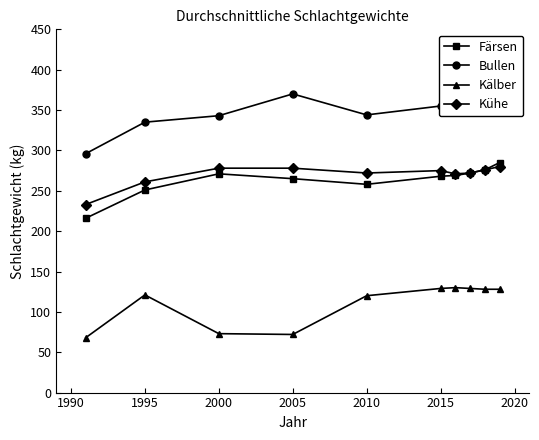

What is the difference between the maximum and minimum values in the Färsen series?

69